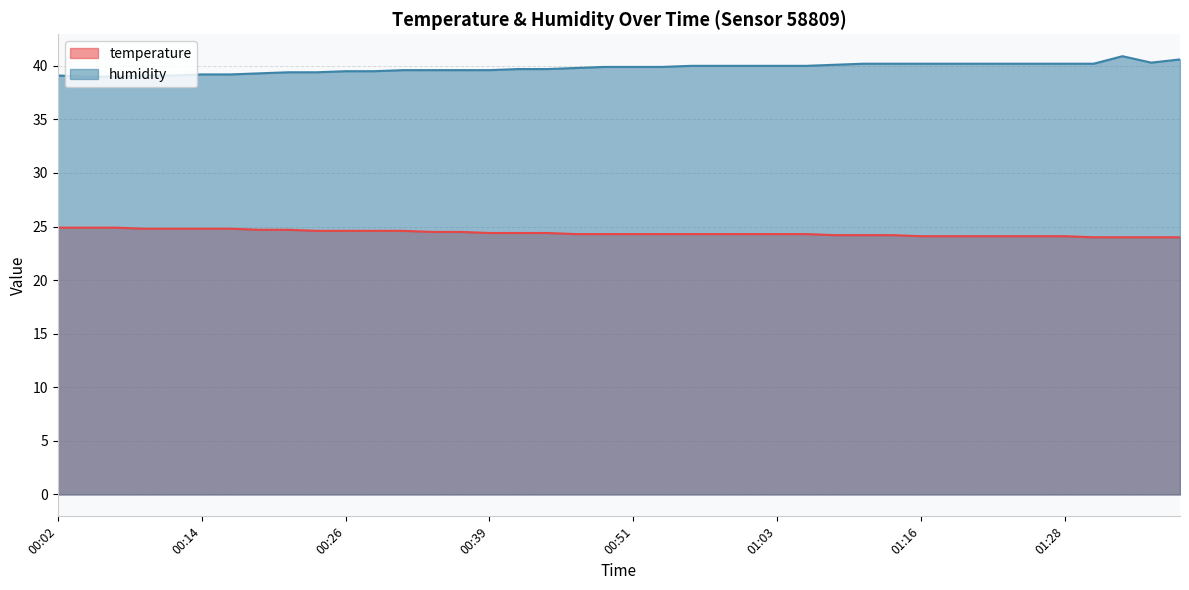

True or false: temperature has more than 2 points higher than both neighbors.

False